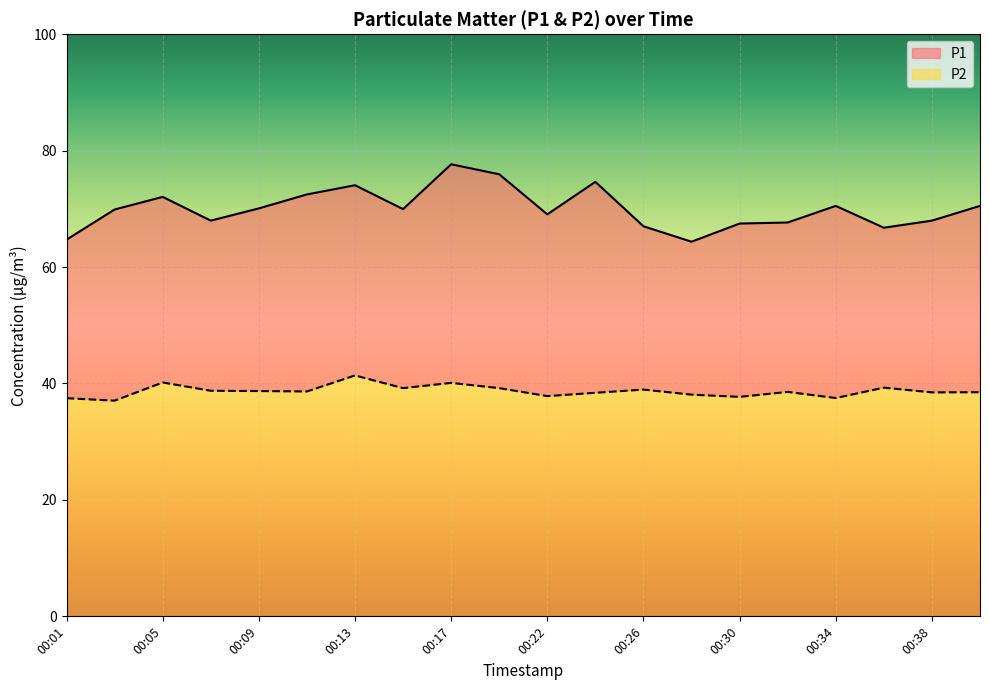

Where does the P1 series first go above 69?

00:03